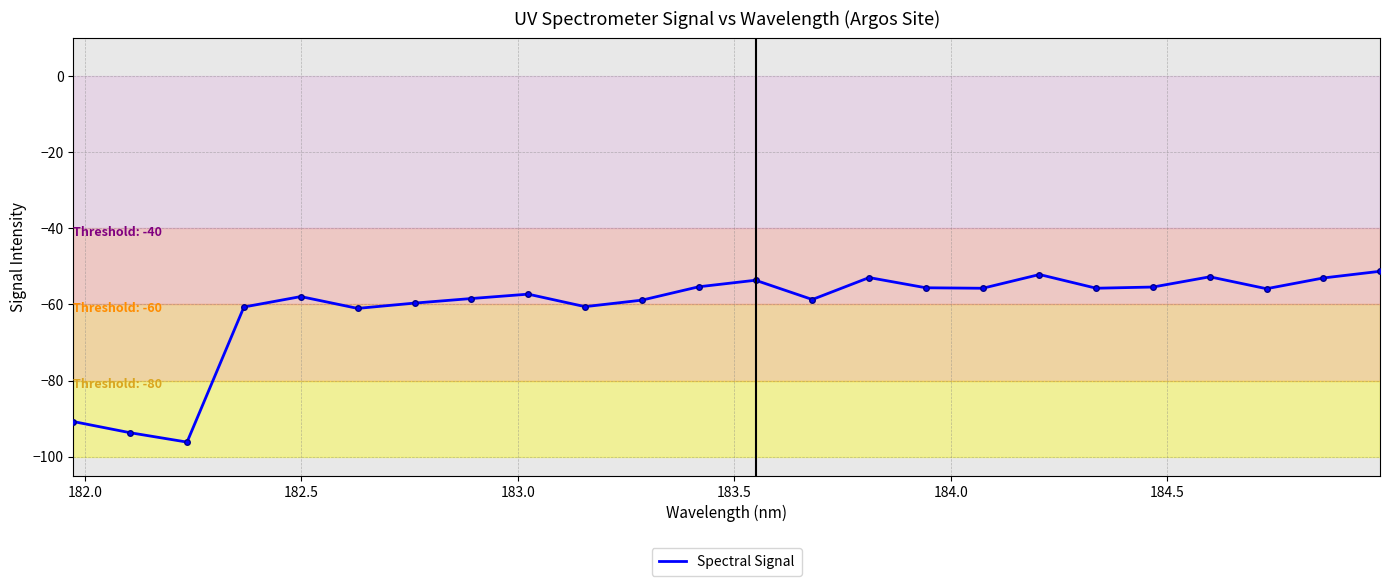

What is the greatest value displayed?

-51.3